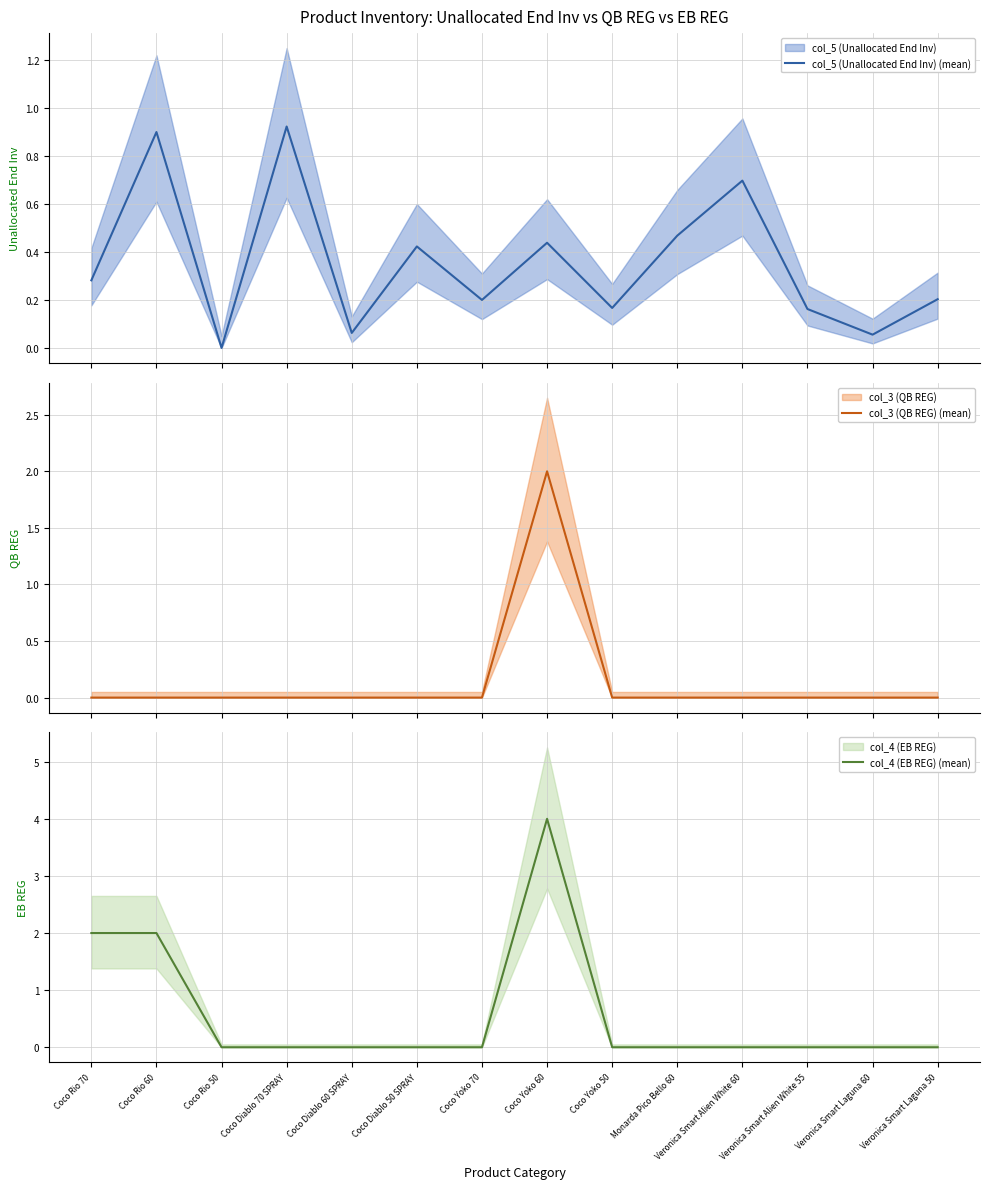

What are all the series names shown in the legend?

col_5 (Unallocated End Inv) (mean), col_3 (QB REG) (mean), col_4 (EB REG) (mean)